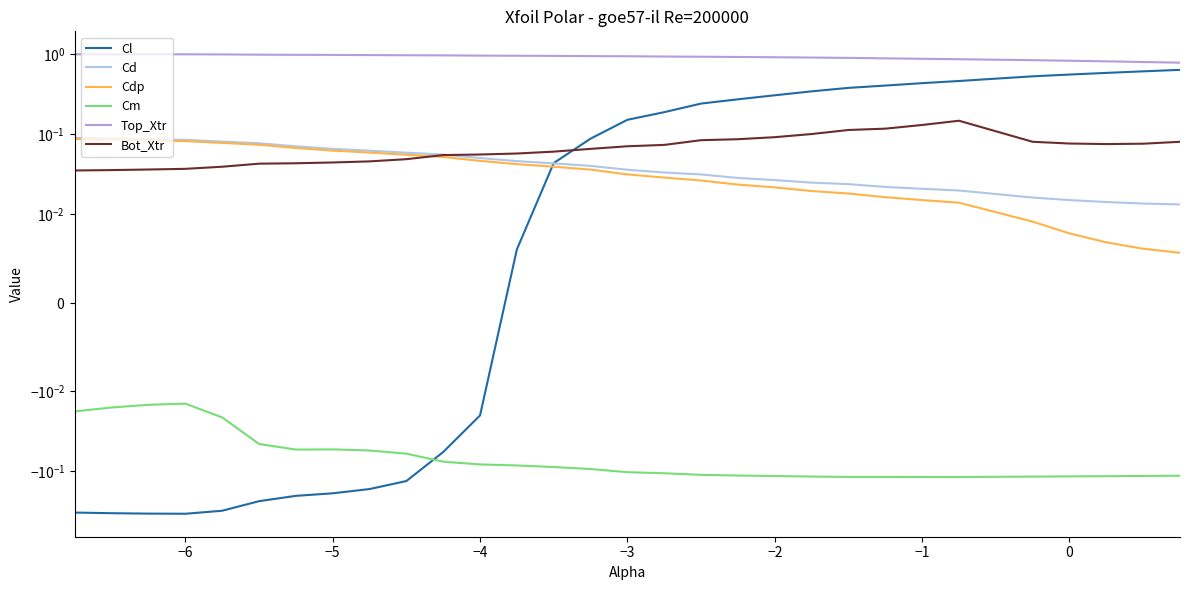

True or false: Cl has more than 2 points higher than both neighbors.

False